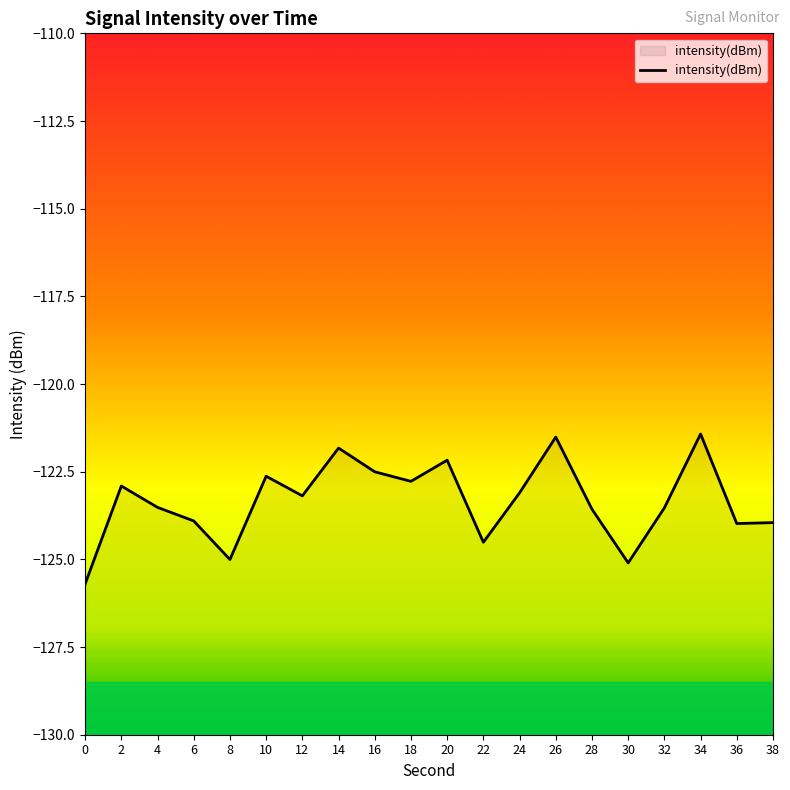

Reading left to right, transcribe all the data shown in this chart.

0=-125.7	2=-122.9	4=-123.5	6=-123.9	8=-125.0	10=-122.6	12=-123.2	14=-121.8	16=-122.5	18=-122.8	20=-122.2	22=-124.5	24=-123.1	26=-121.5	28=-123.6	30=-125.1	32=-123.5	34=-121.4	36=-124.0	38=-124.0